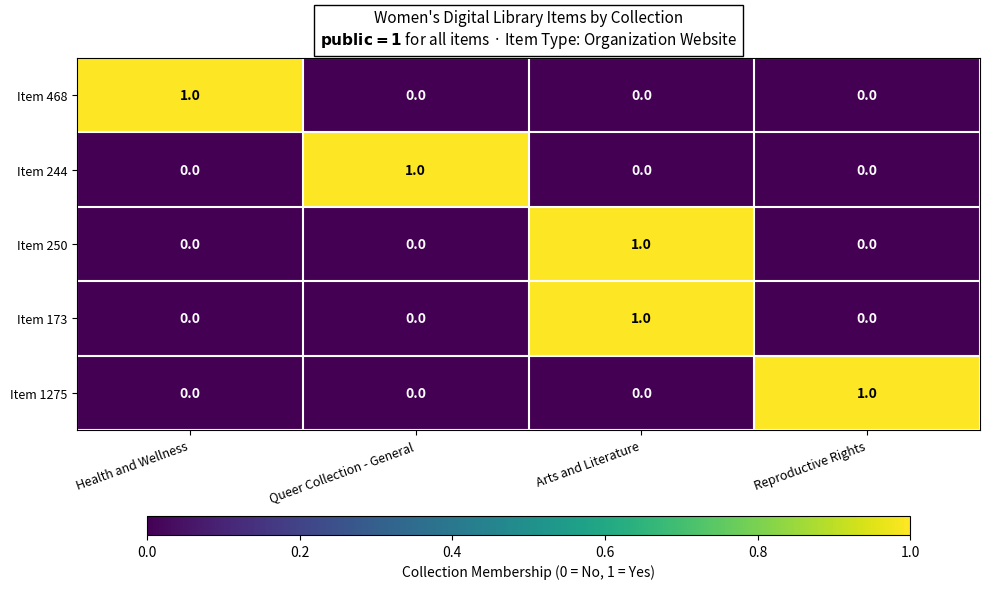

Count the Item 173 values in the range 0 to 1.

4